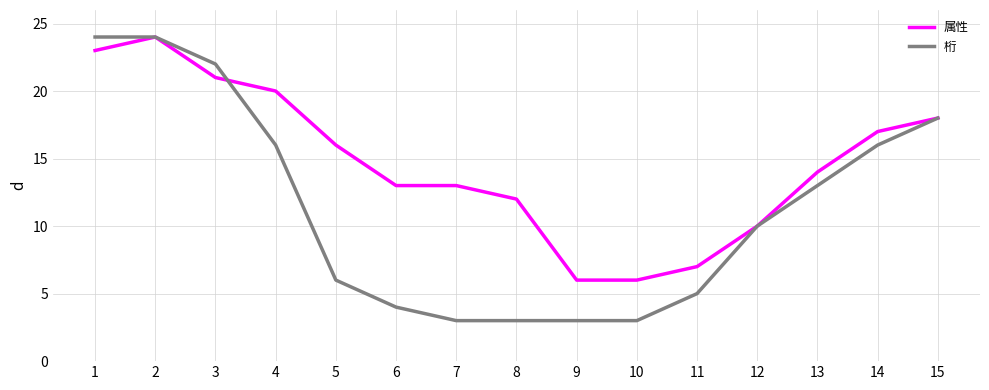

What is the difference between the second highest and second lowest values in the 属性 series?

17